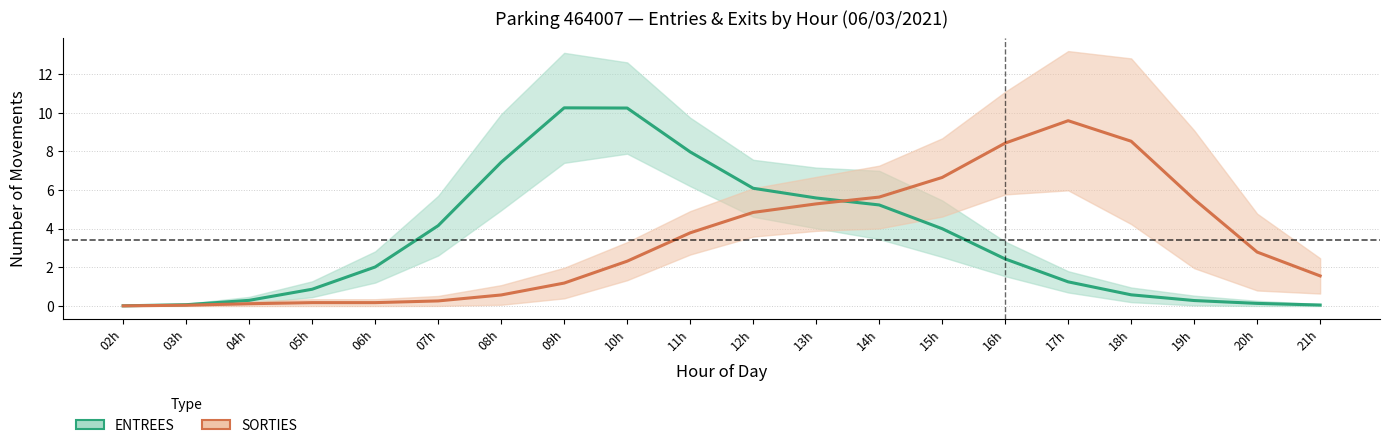

True or false: ENTREES has a value of 0.2 at 05h.

False